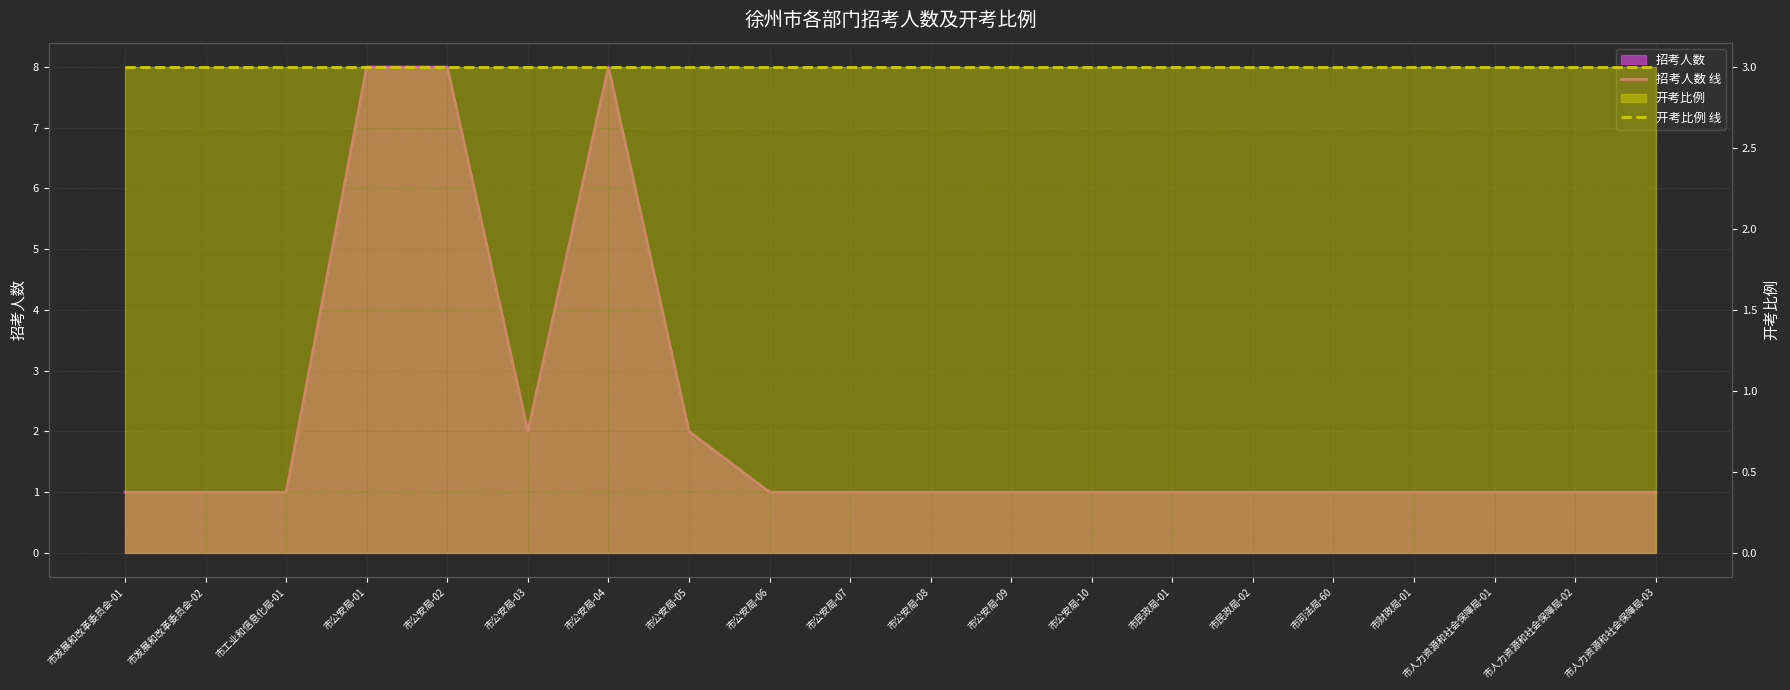

What is the label of the 19th point from the right?

市发展和改革委员会-02